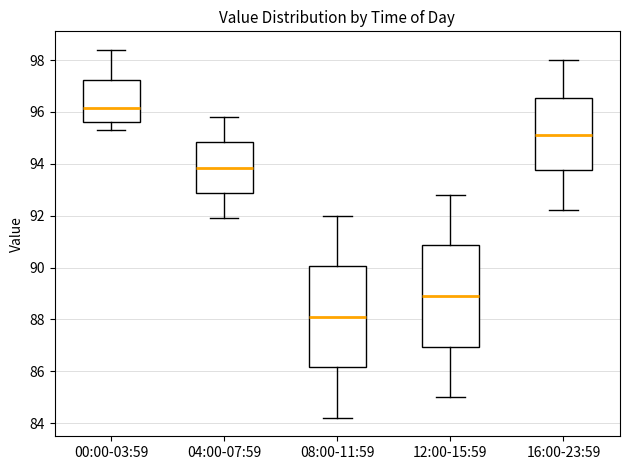

Which box has the lowest median line?

08:00-11:59